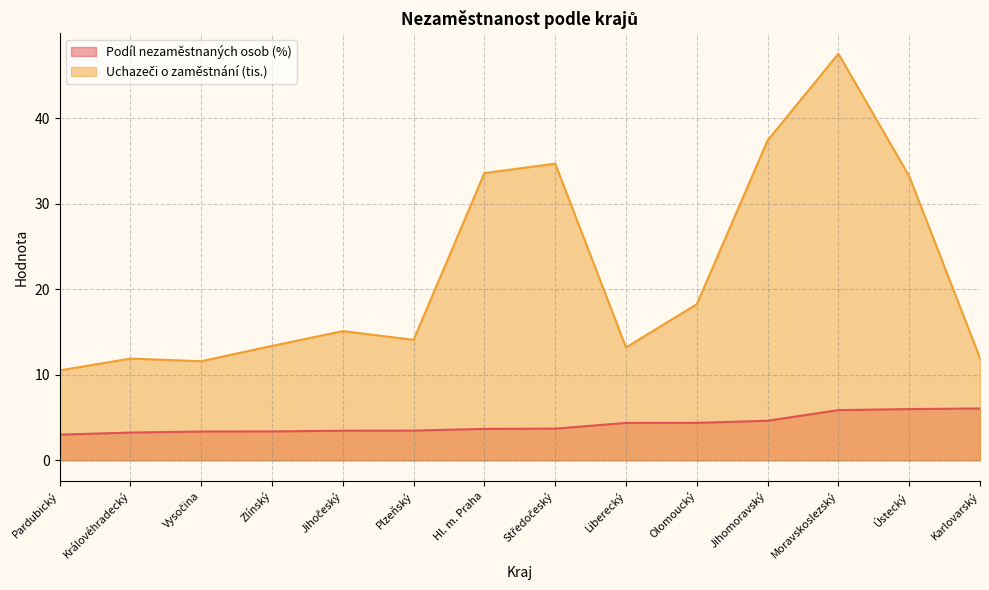

What is the difference between the Podíl nezaměstnaných osob (%) values at Královéhradecký and Liberecký?

1.1